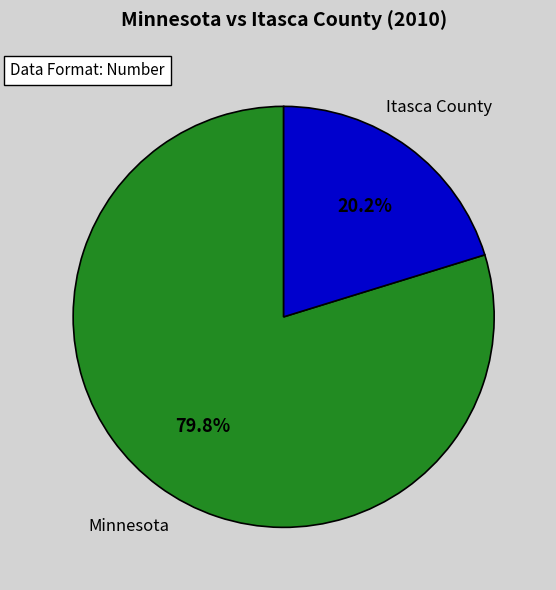

Does any single category account for the majority?

Yes